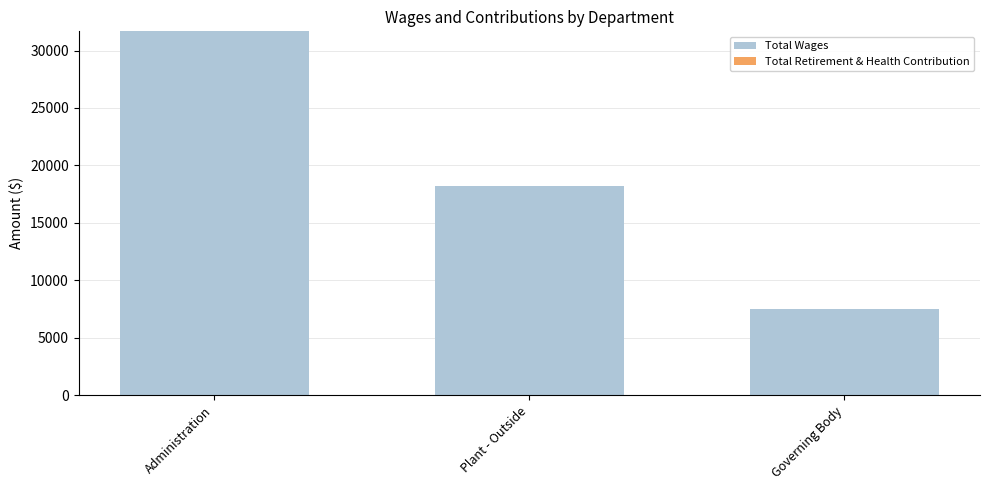

At which category does the chart reach its minimum across all series?

Governing Body